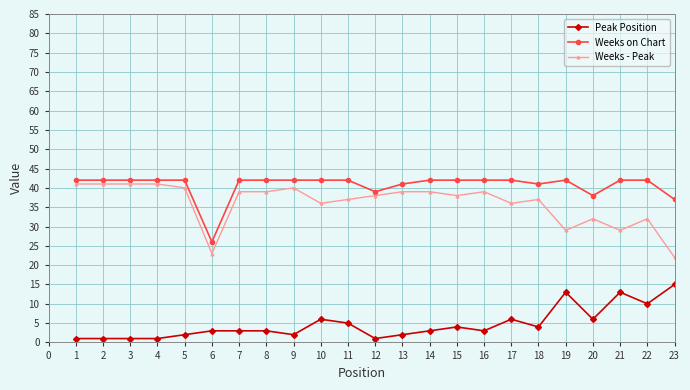

Is the value of Weeks on Chart at 6 greater than the value of Peak Position at 20?

Yes